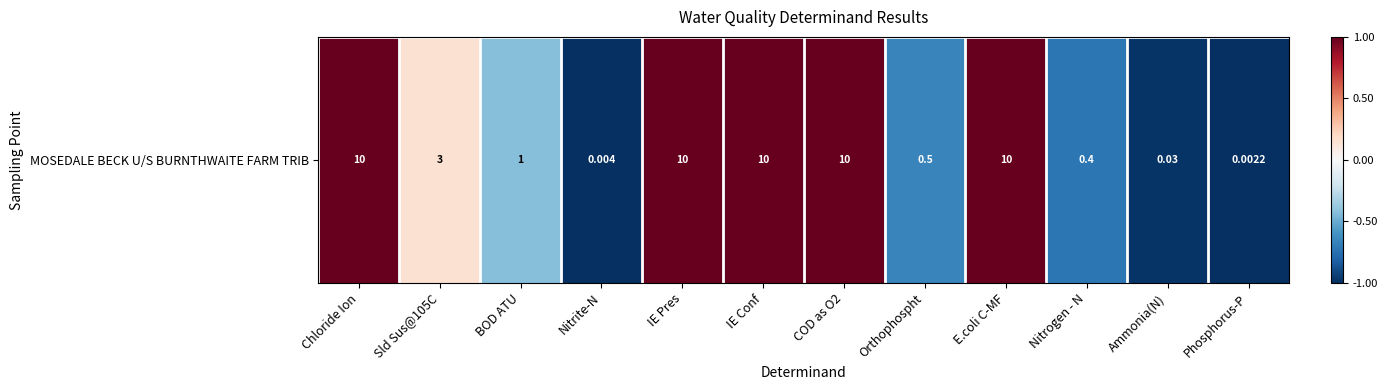

How many values are below zero?

6